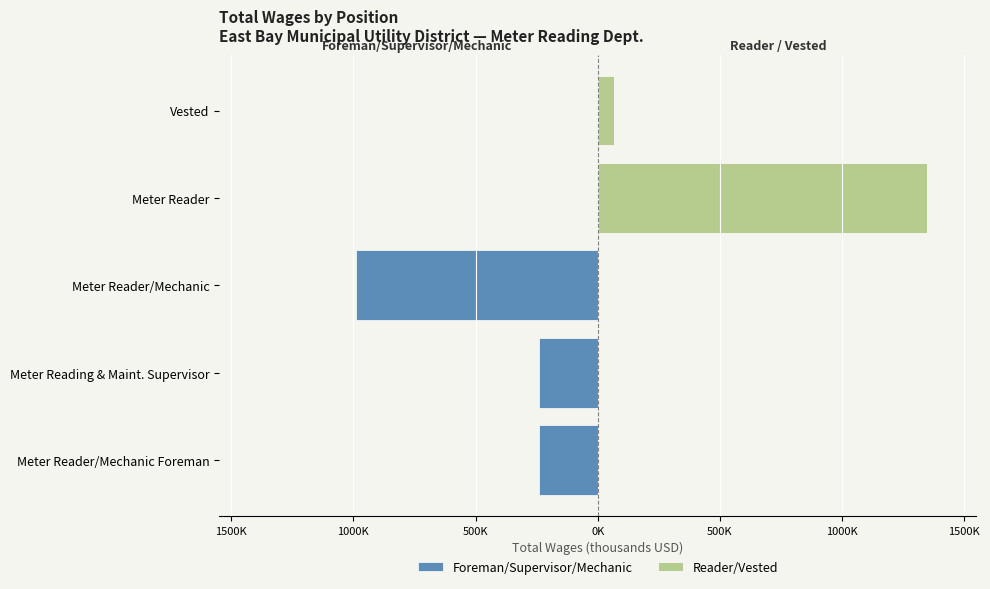

Are the bars grouped side by side (vs. stacked)?

Yes